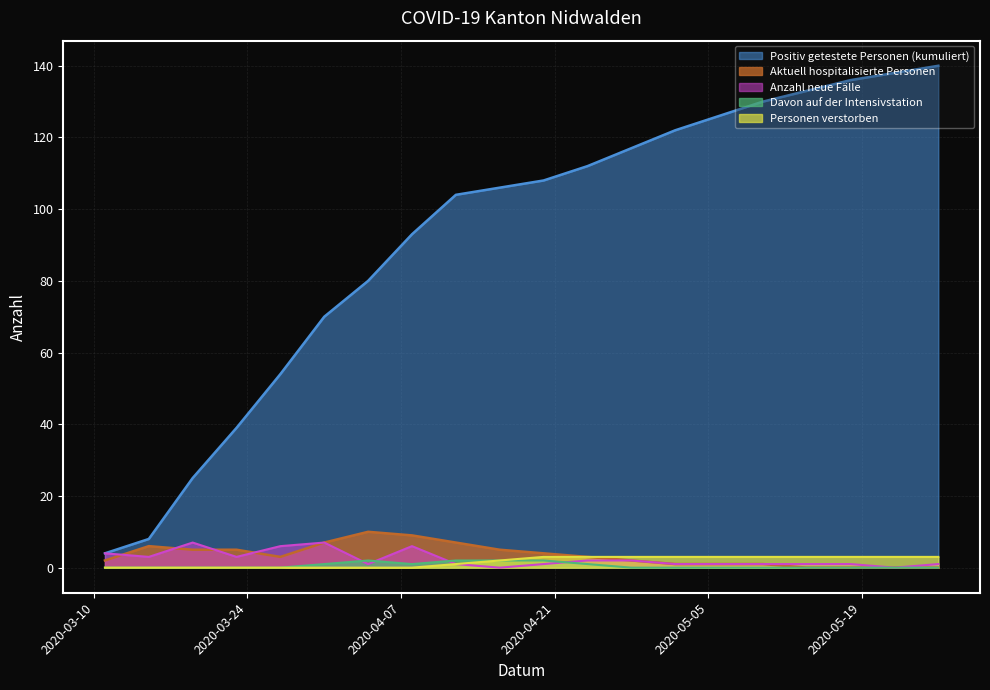

What position from the right is 2020-04-12?

12